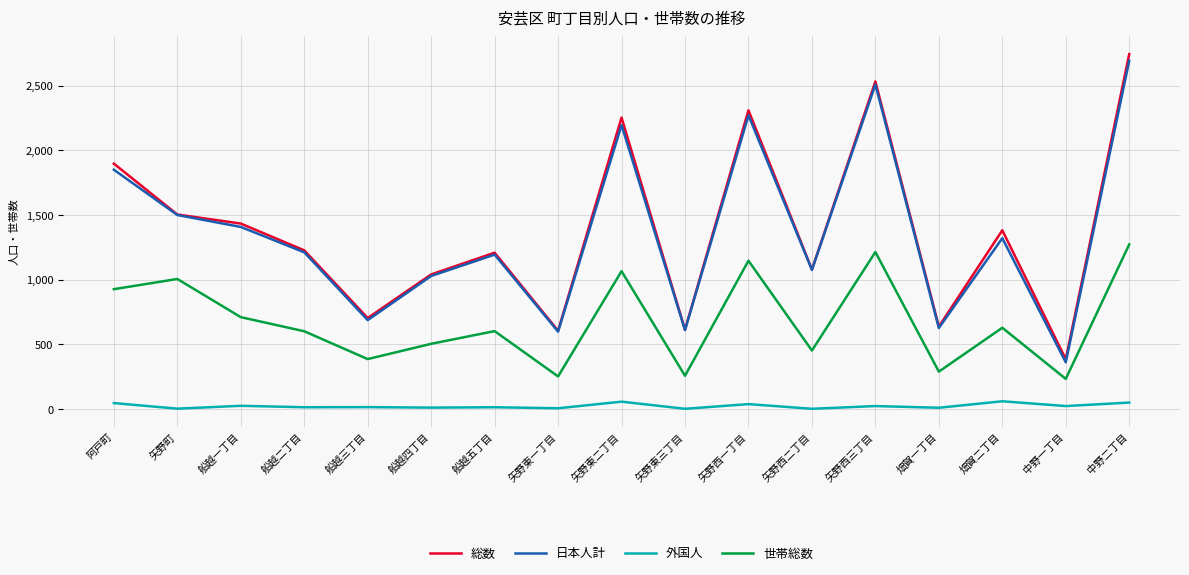

Which series changed the most between 阿戸町 and 中野一丁目?

総数